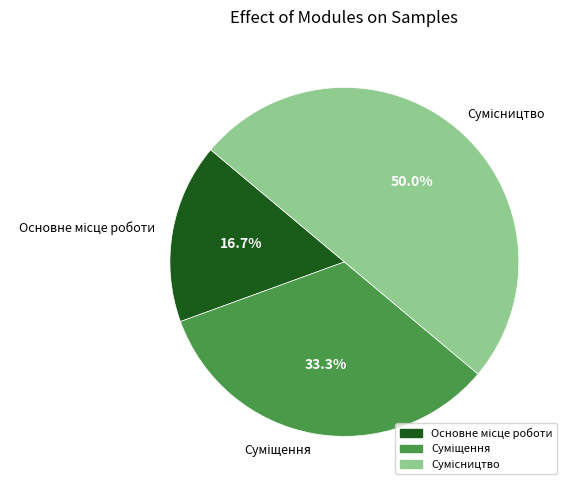

Count the number of slices in the pie.

3